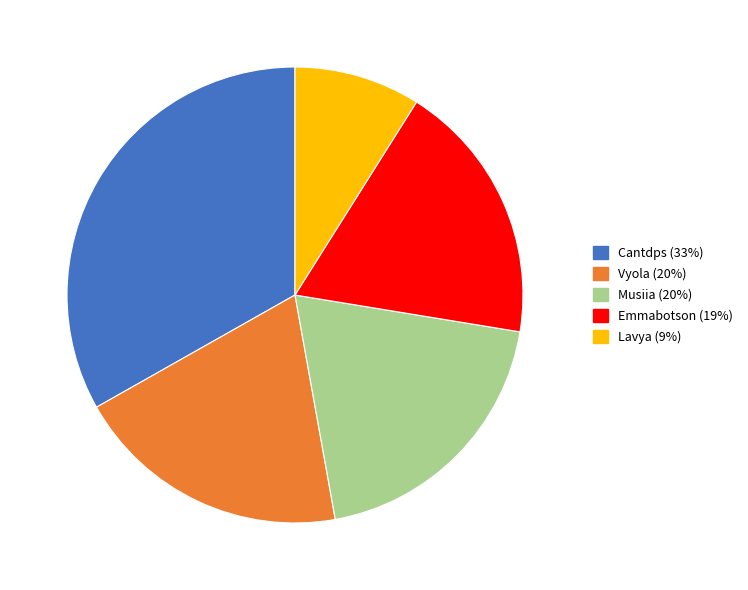

How many slices are in this pie chart?

5